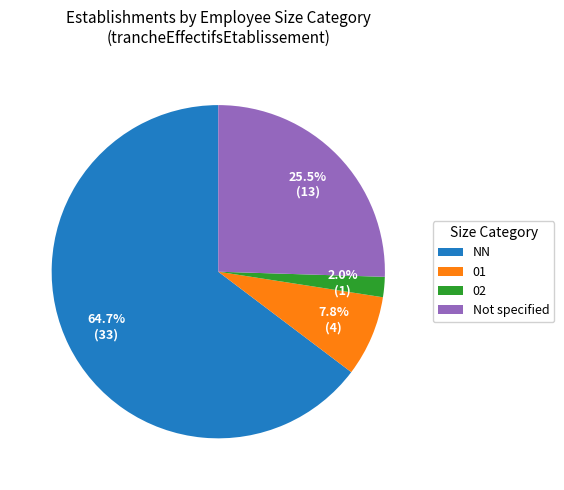

To the nearest percent, what is the difference between the NN and 02 slice percentages?

63%